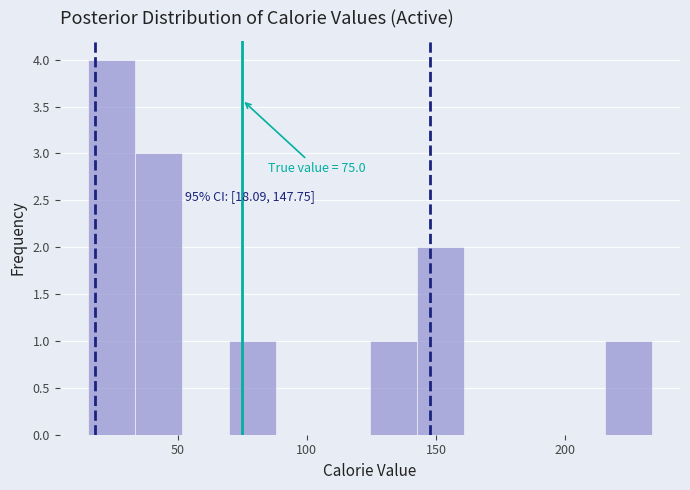

Around what value on the x-axis is the tallest bar? Give the approximate position of its centre, as read against the axis.

25